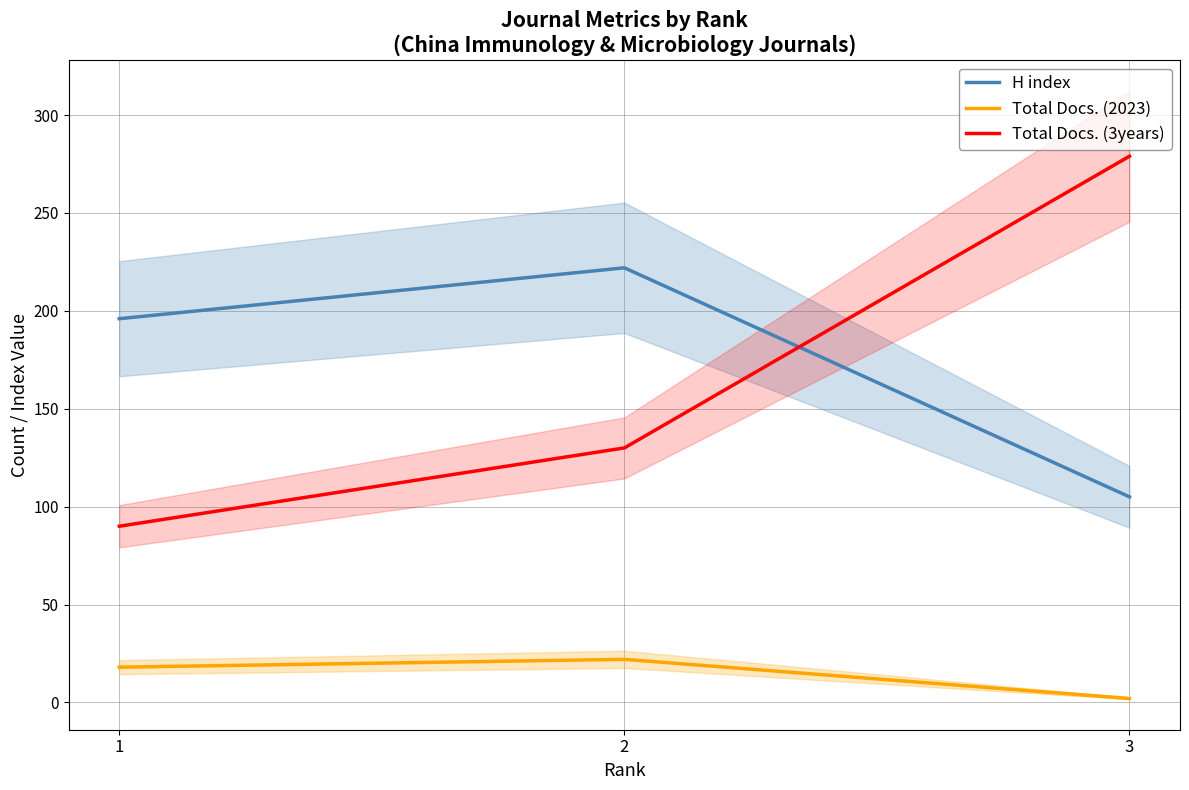

Does the chart display data point markers on the line(s)?

No